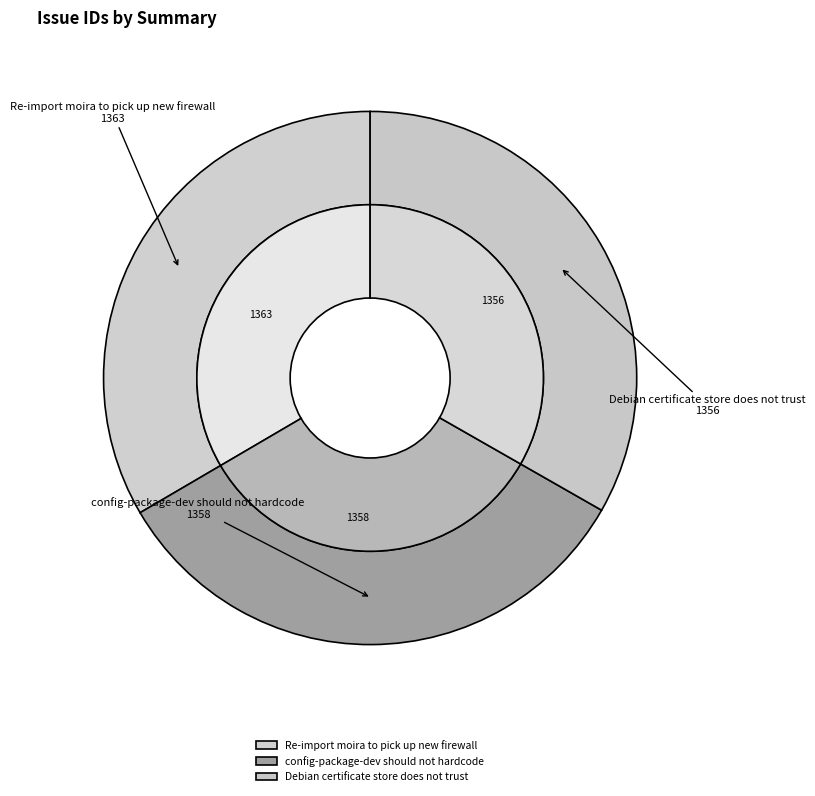

How many segments does this pie chart have?

3